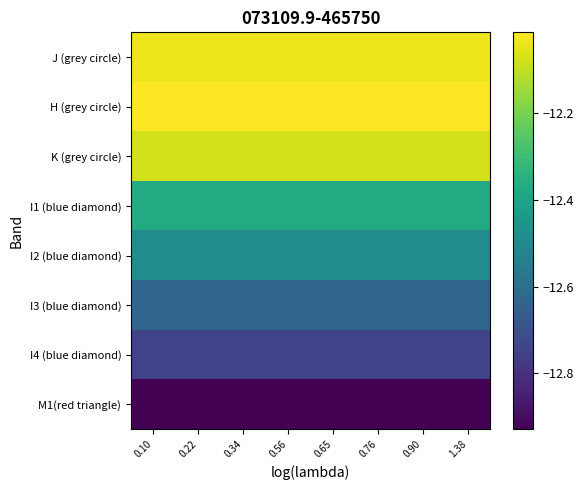

At which category is the sum across all series the highest?

0.10